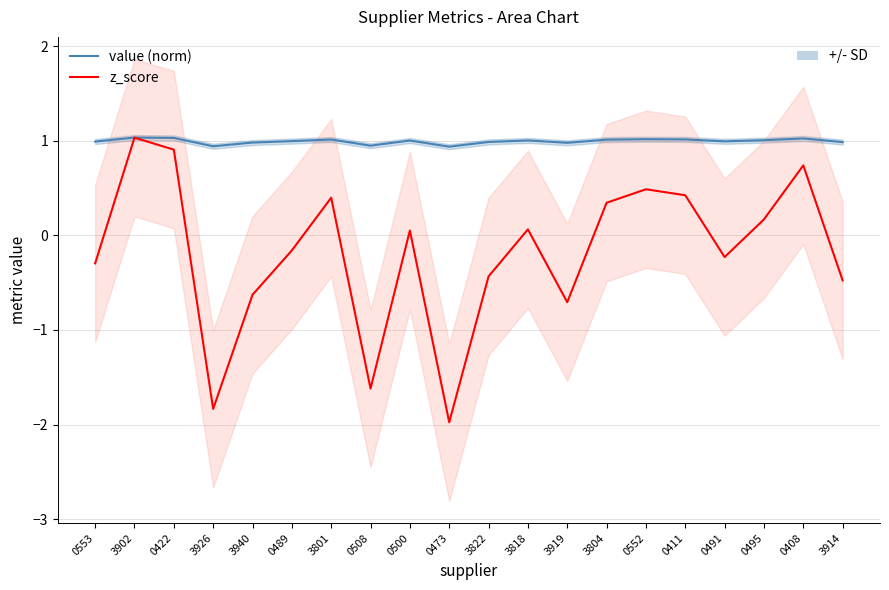

True or false: value (norm) and z_score cross at least once.

False